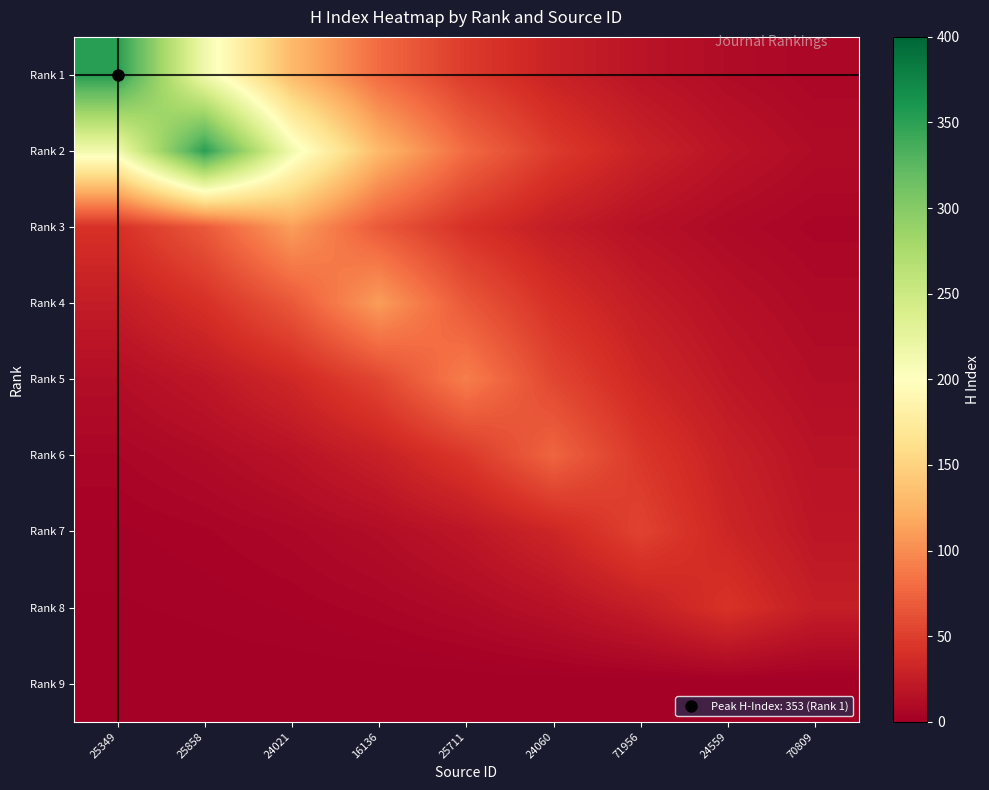

What is the maximum value shown in the chart?

353.0